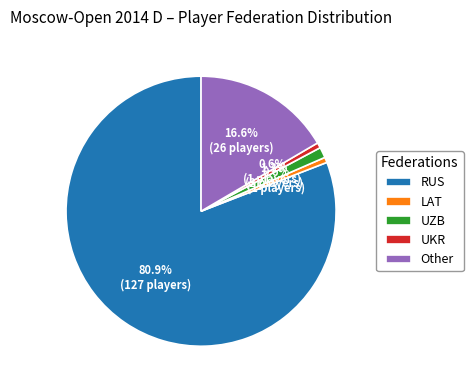

How many segments does this pie chart have?

5